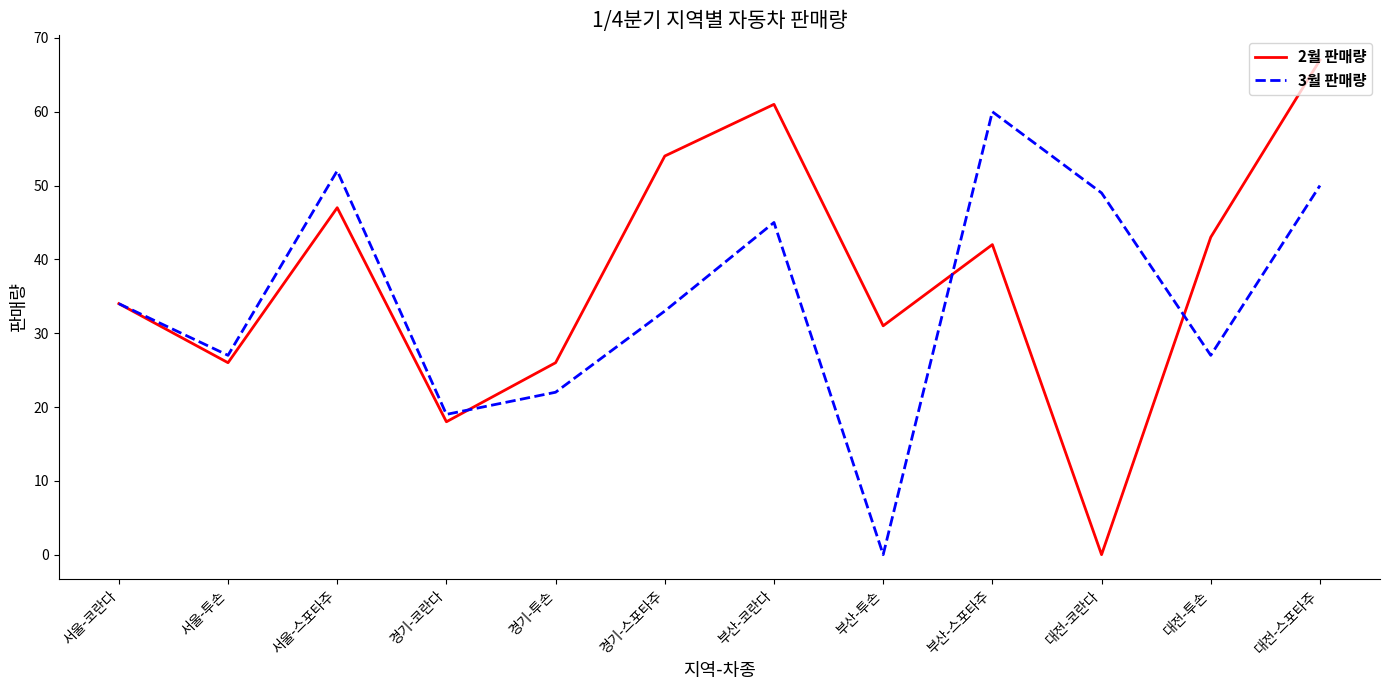

How many values in the 3월 판매량 series are below 34?

6